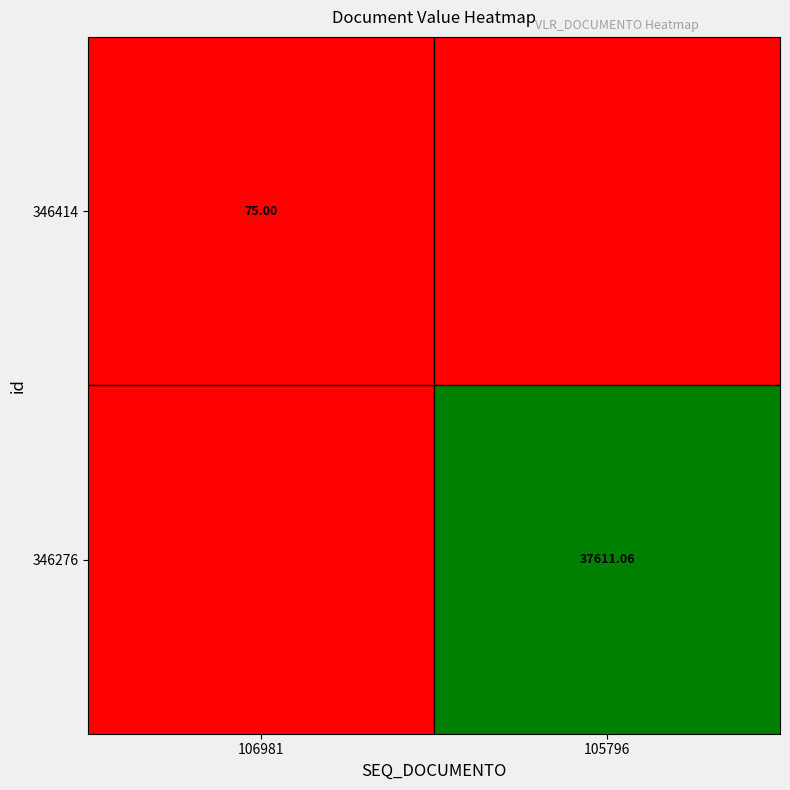

Which category has the lowest value across all series?

105796